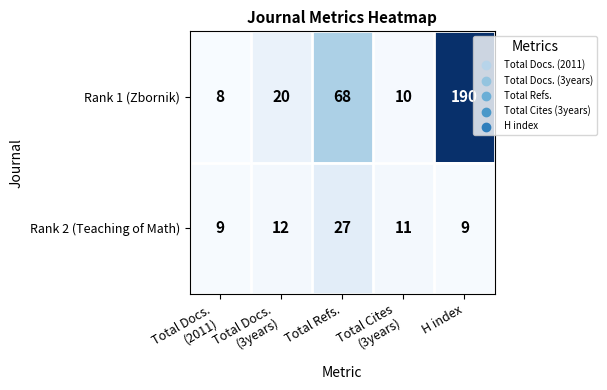

The value of Rank 1 (Zbornik) at Total Refs. is 113. True or false?

False